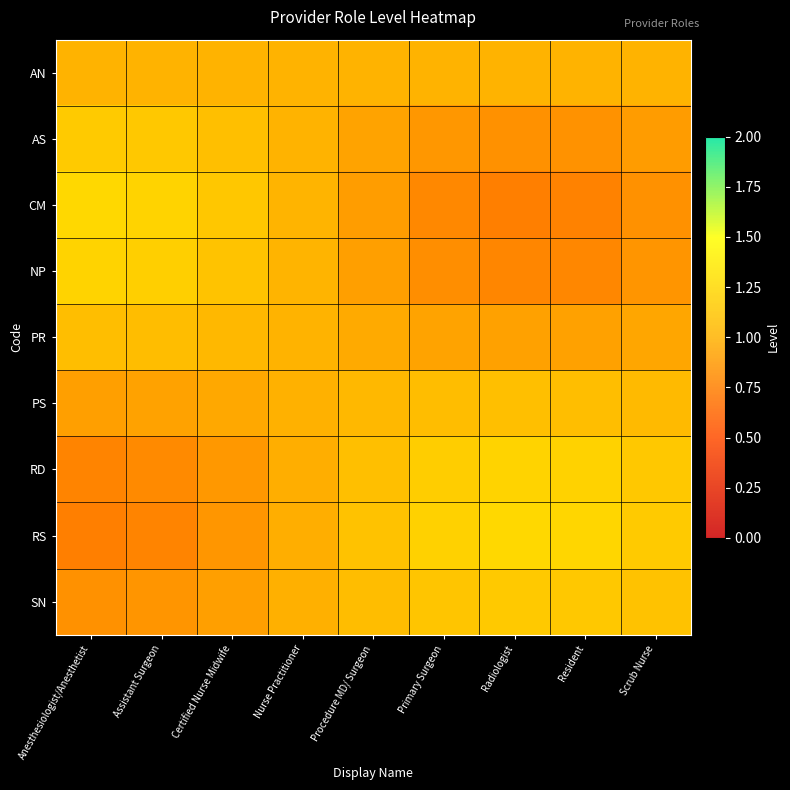

Rank the series by their maximum value, from lowest to highest.

AN, PR, PS, SN, AS, RD, NP, RS, CM